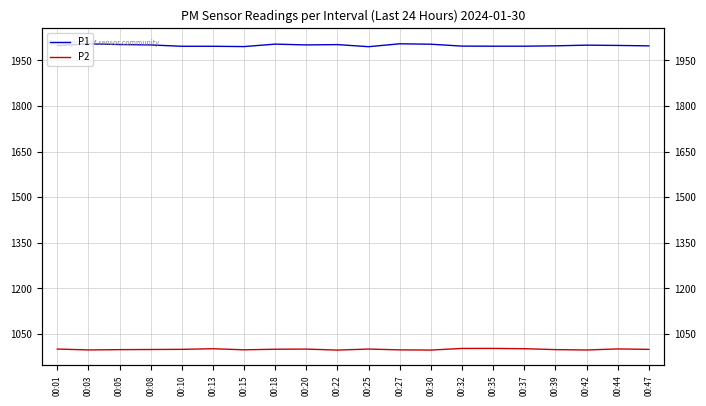

List the series in order of their overall mean, highest first.

P1, P2